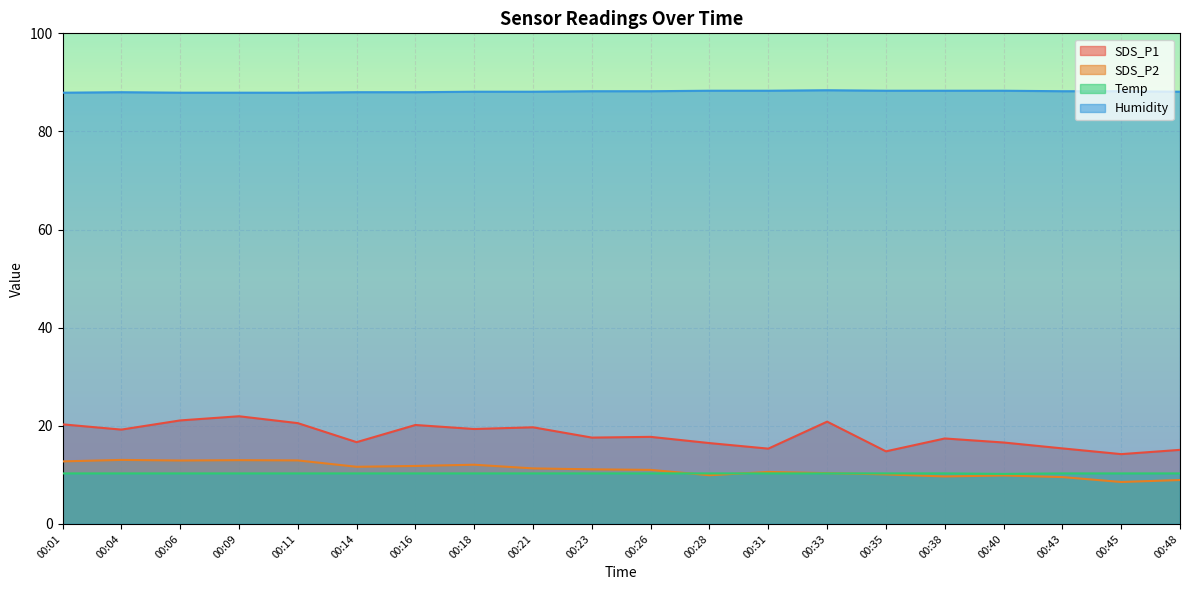

What is the difference between the maximum and minimum values in the Temp series?

0.1